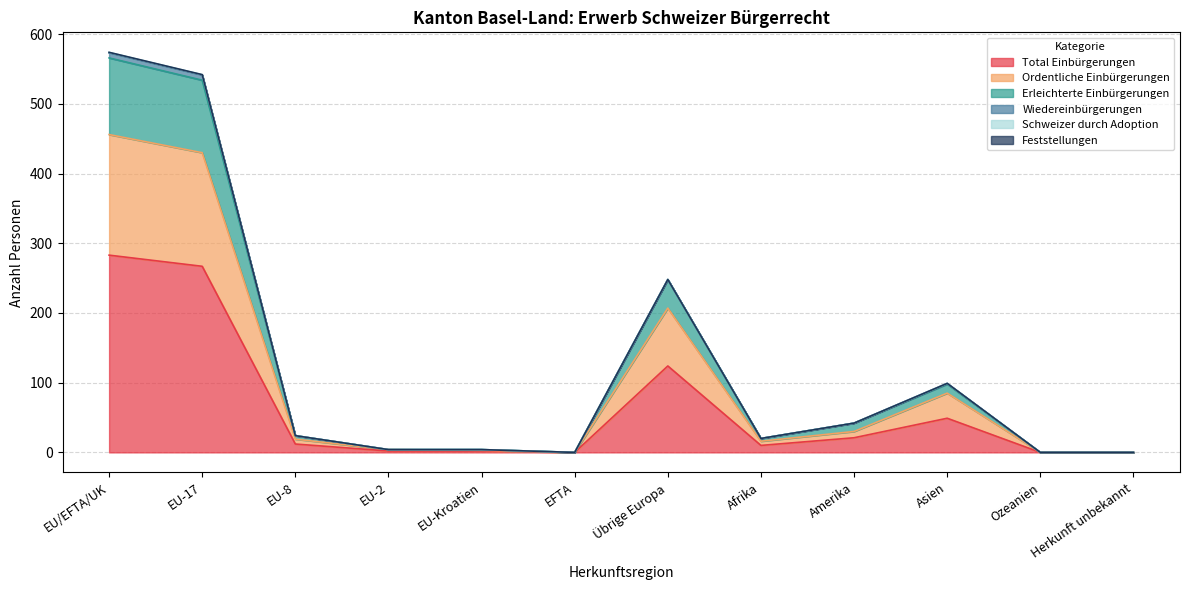

What is the value of the Total Einbürgerungen point at the 3rd from the left?

12